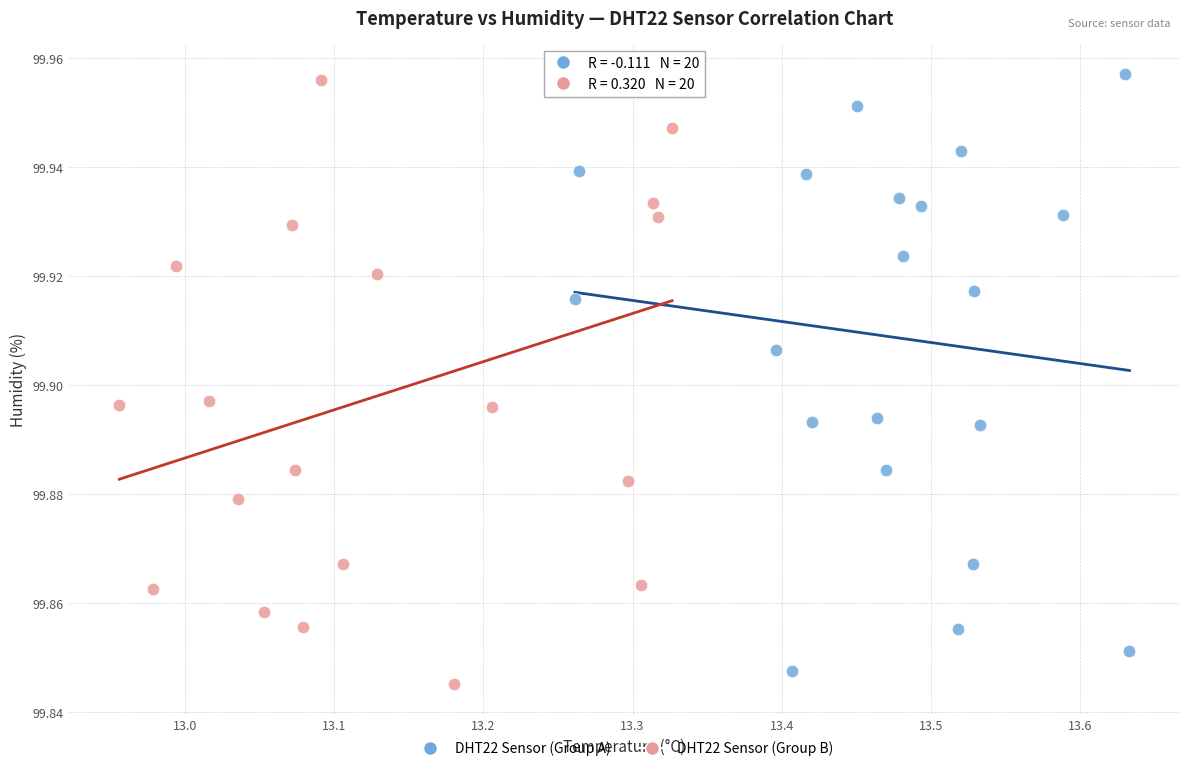

What are all the series names shown in the legend?

DHT22 Sensor (Group A), DHT22 Sensor (Group B)